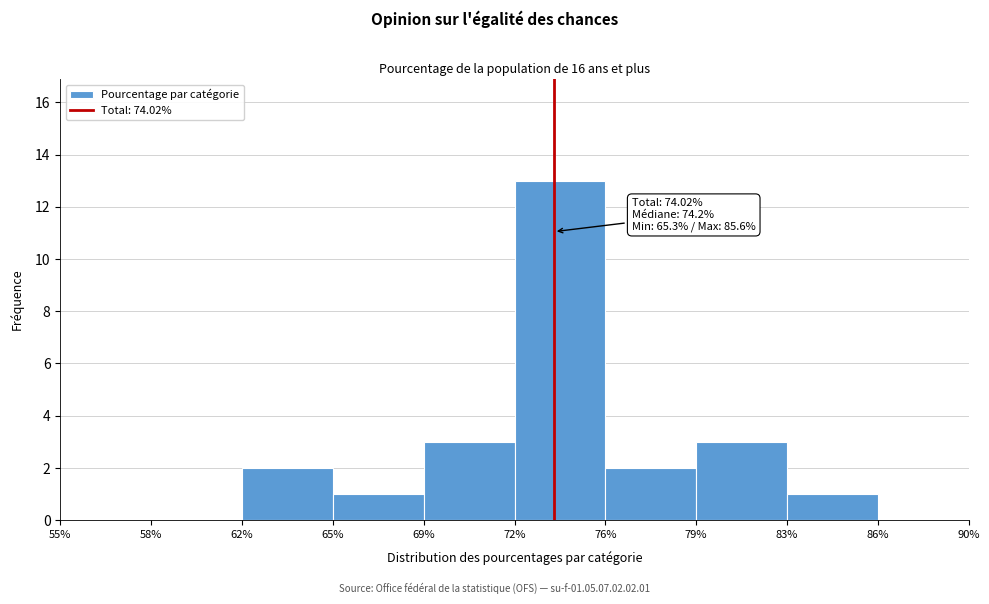

Reading right to left, extract all data points from this chart.

86%=0	83%=1	79%=3	76%=2	72%=13	69%=3	65%=1	62%=2	58%=0	55%=0